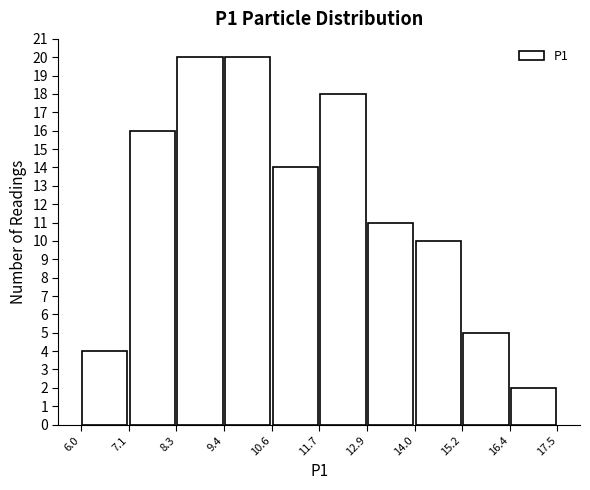

Reading left to right, list every bar in this chart as the range it spans on the x-axis followed by its height. The values are not printed on the chart, so give them approximately, as read against the axis.

6.0 to 7.1: 4
7.1 to 8.3: 16
8.3 to 9.4: 20
9.4 to 10.6: 20
10.6 to 11.7: 14
11.7 to 12.9: 18
12.9 to 14.0: 11
14.0 to 15.2: 10
15.2 to 16.4: 5
16.4 to 17.5: 2